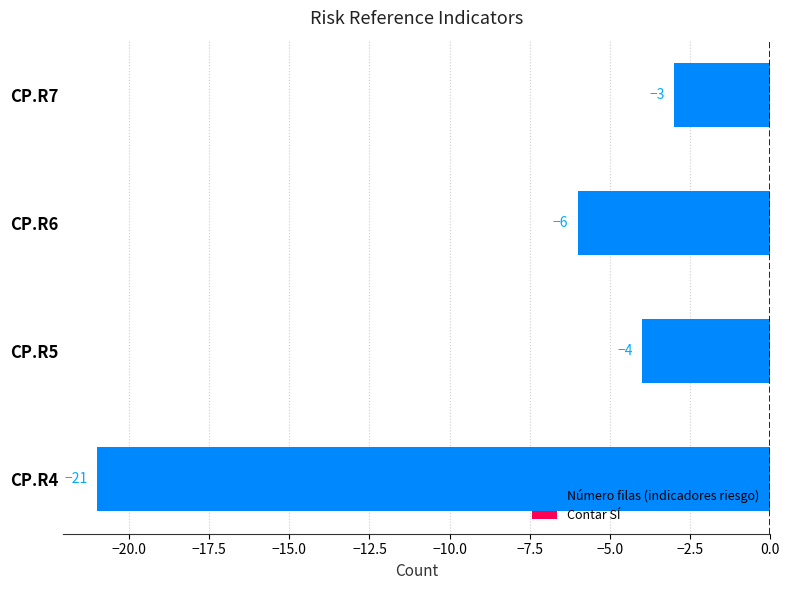

Where is the data nearest to the value -12?

CP.R6